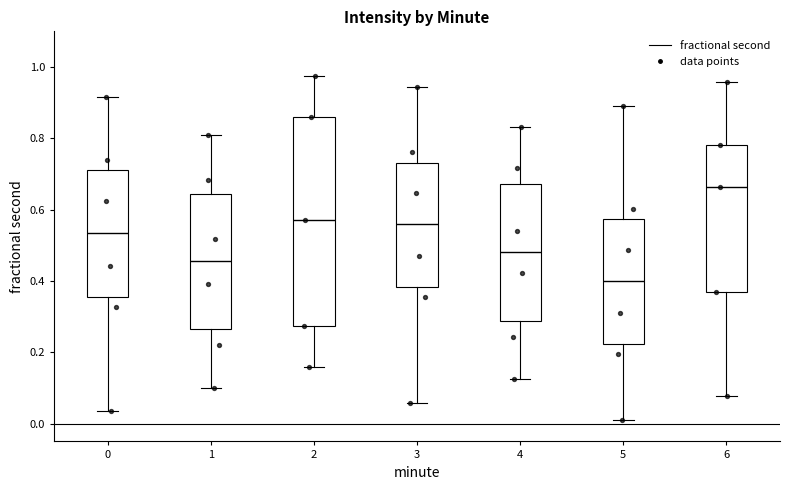

Which box is the tallest, from its lower edge to its upper edge?

2